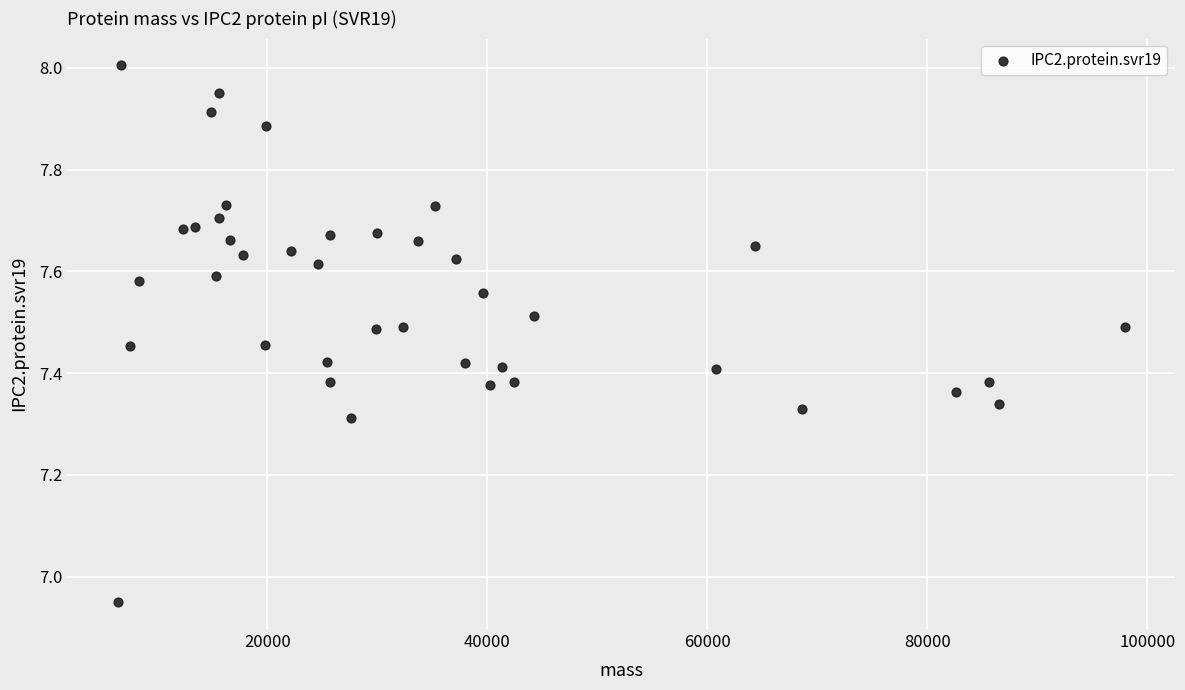

What is the range of Y values (max minus min)?

1.1